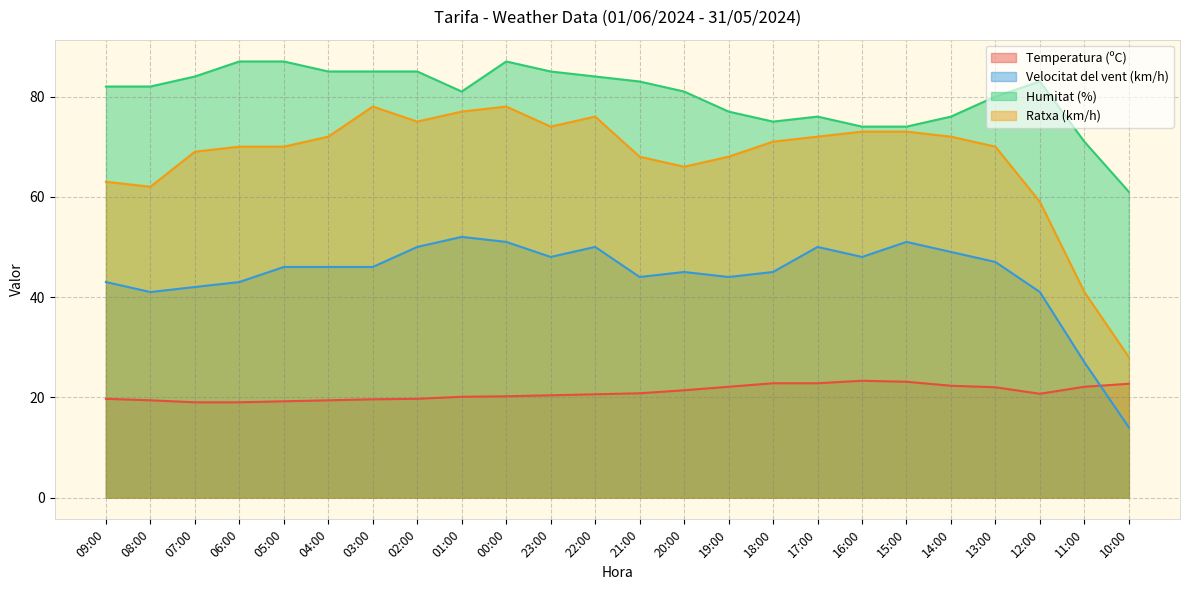

Rank the series by their maximum value, from highest to lowest.

Humitat (%), Ratxa (km/h), Velocitat del vent (km/h), Temperatura (ºC)